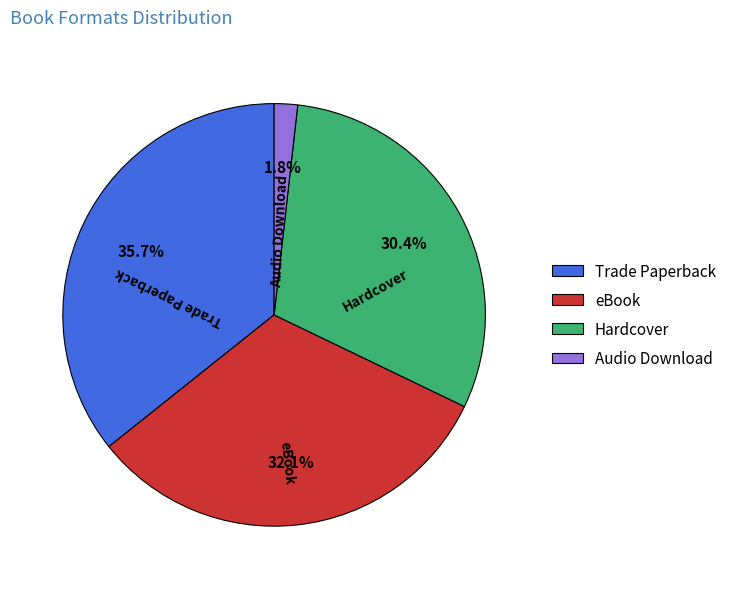

Which category has the smallest portion of the pie?

Audio Download